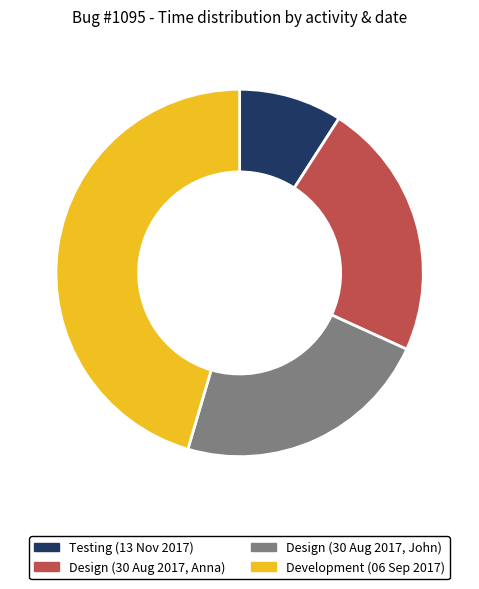

Do Design (30 Aug 2017, John) and Design (30 Aug 2017, Anna) together represent more than half of the pie?

No